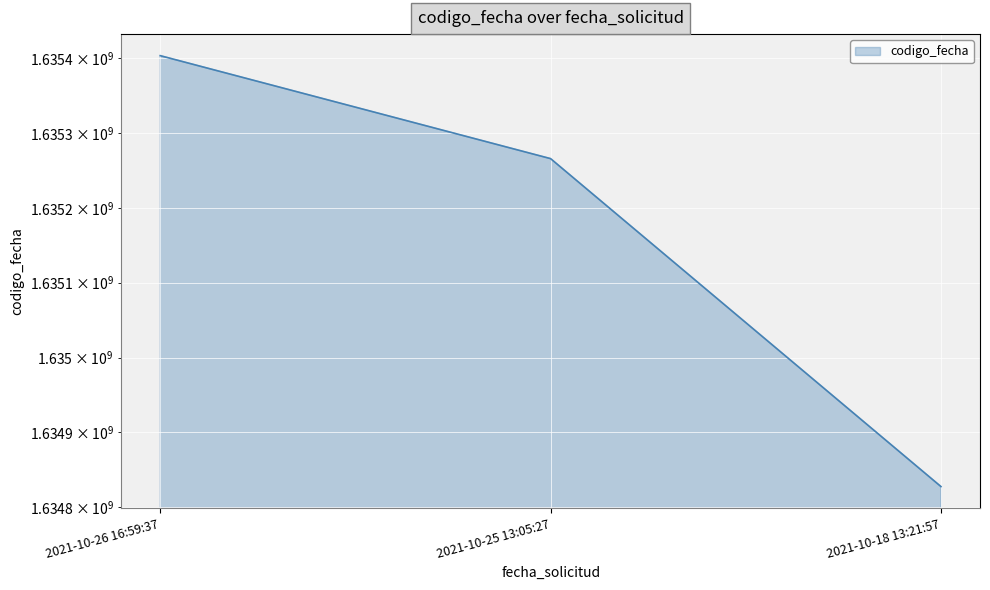

What is the maximum value shown in the chart?

1635403464